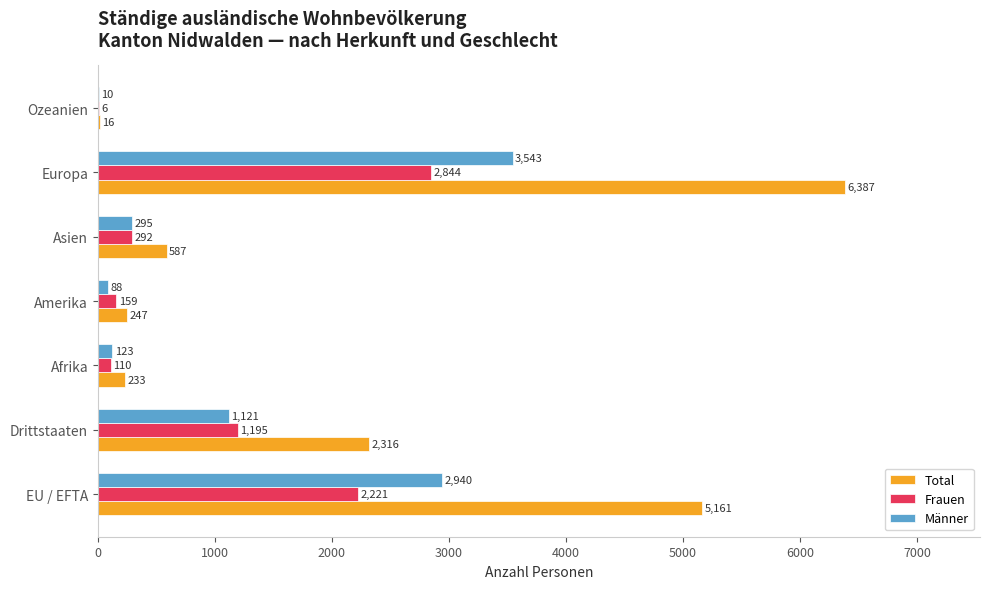

Is the value of Total at Afrika greater than the value of Männer at Ozeanien?

Yes